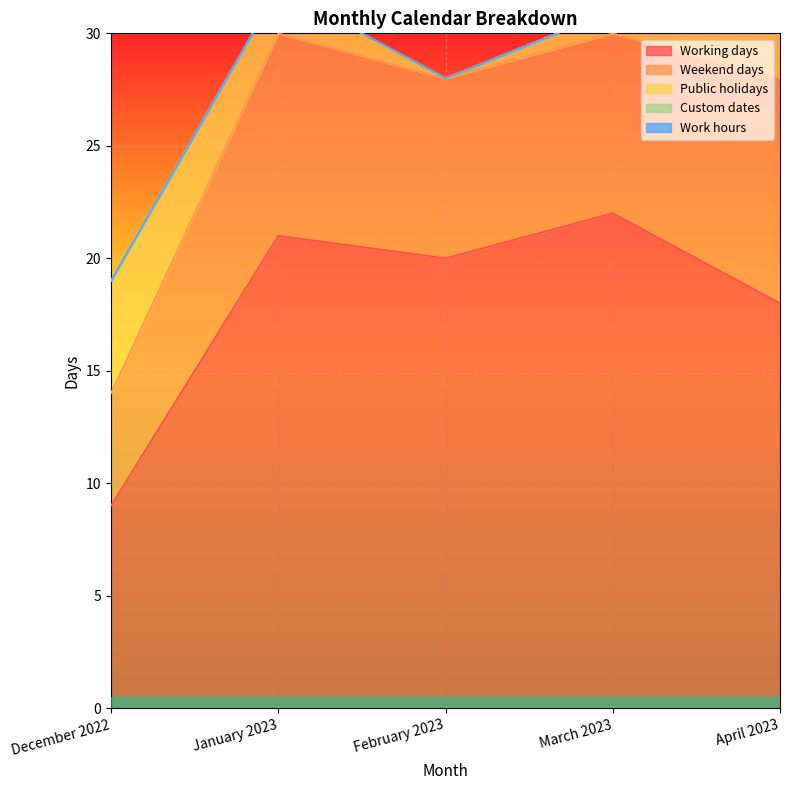

Which series has the largest total across all categories?

Working days